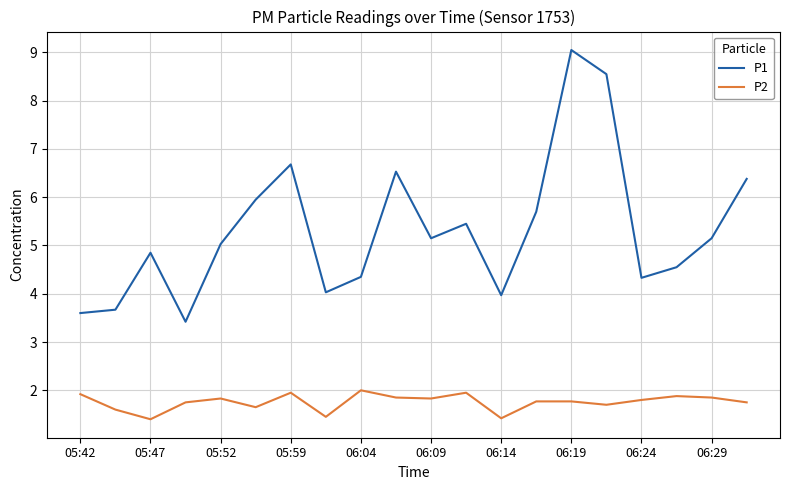

Count the number of data series in this chart.

2